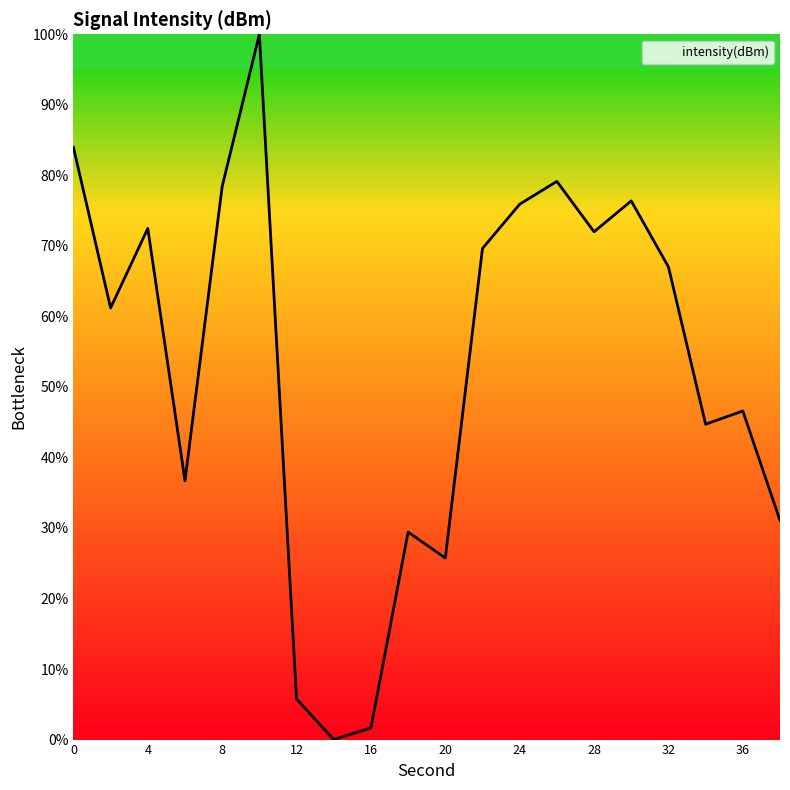

What is the maximum value shown in the chart?

100.0